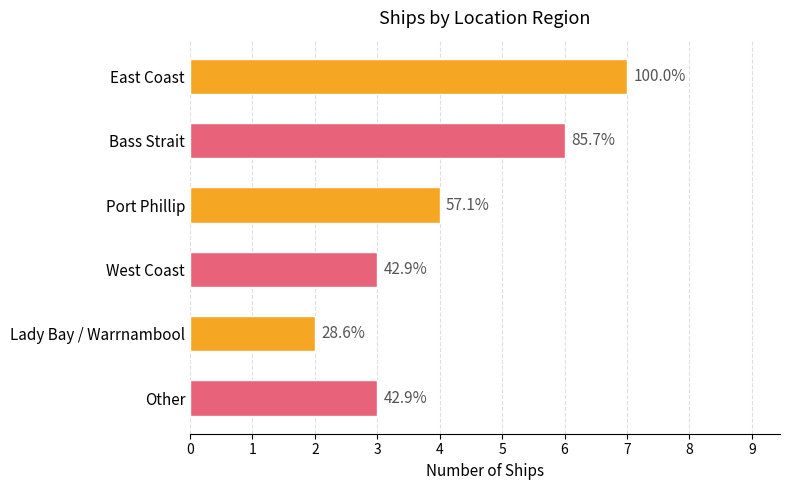

How many bars are there in total?

6